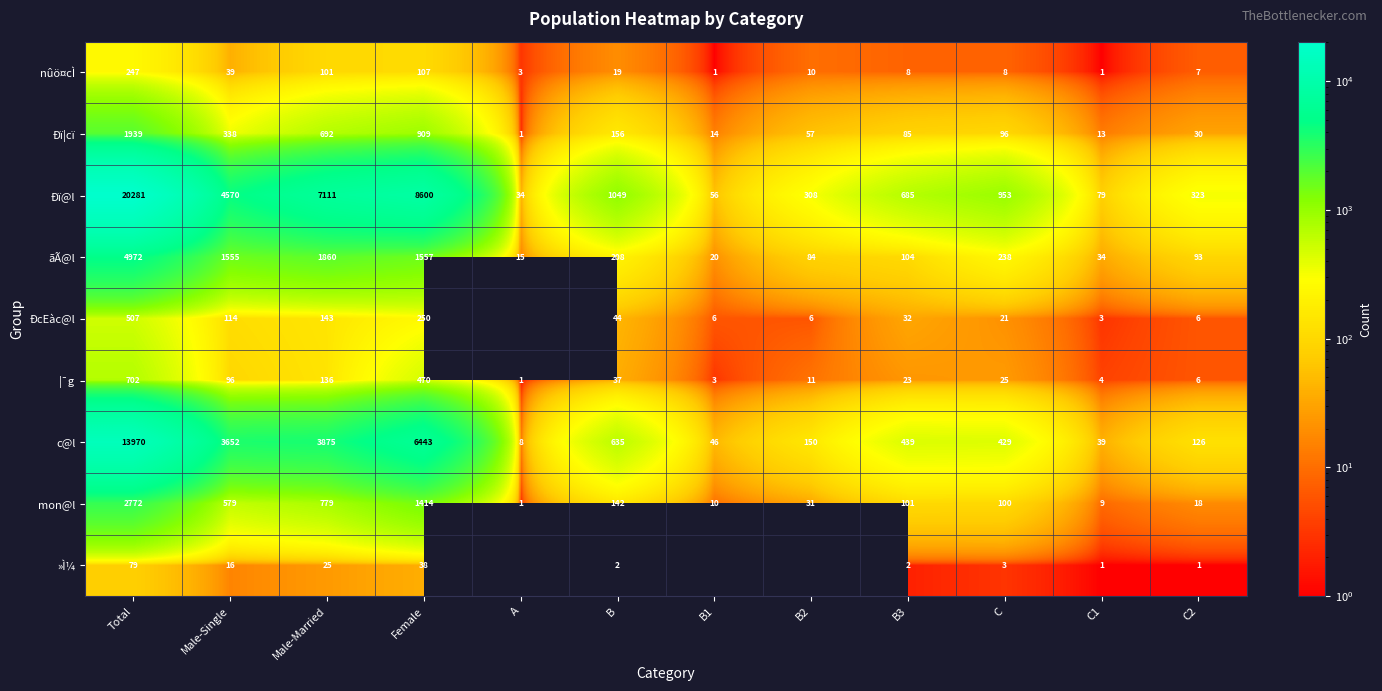

List the labels in order of ¦¯g value, largest first.

Total, Female, Male-Married, Male-Single, B, C, B3, B2, C2, C1, B1, A